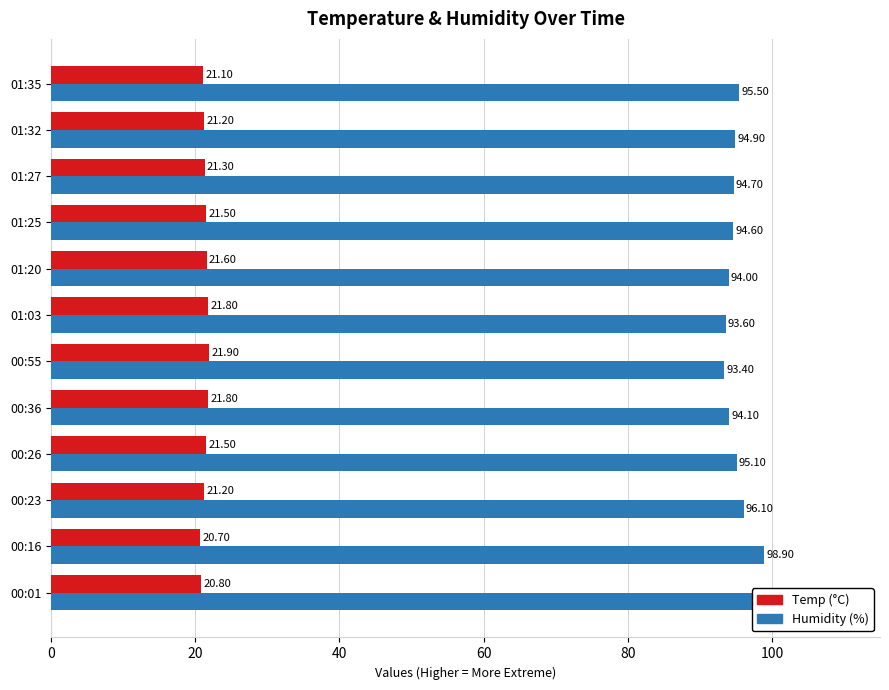

What is the difference between the maximum and minimum values in the Temp (°C) series?

1.2